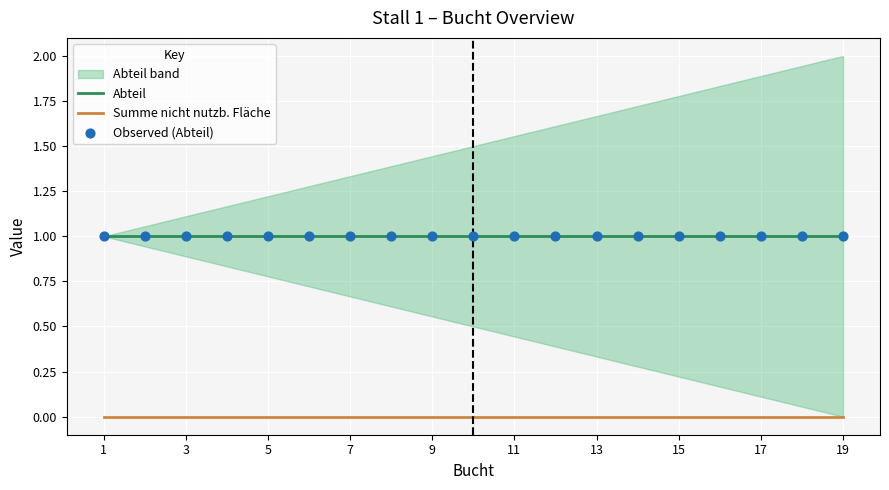

Which series reaches the minimum Y coordinate?

Summe nicht nutzb. Fläche